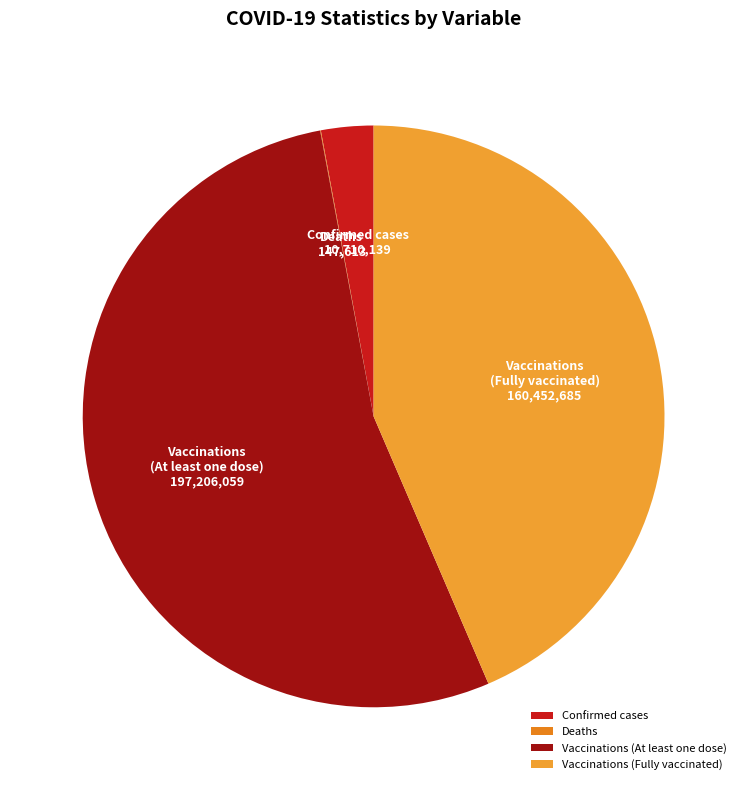

Which category has the biggest portion of the pie?

Vaccinations (At least one dose)